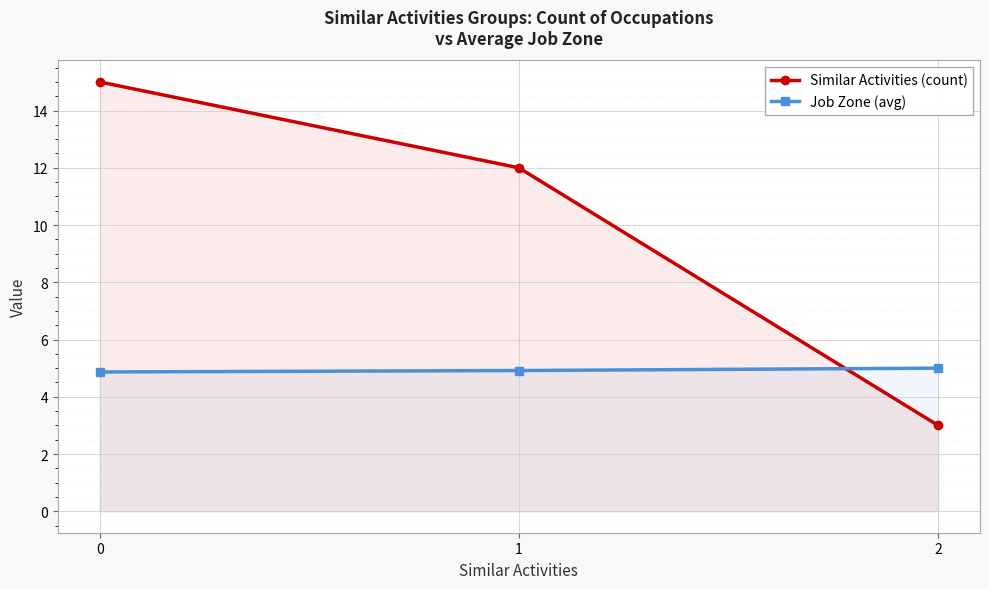

What is the sum of all Job Zone (avg) values?

14.8